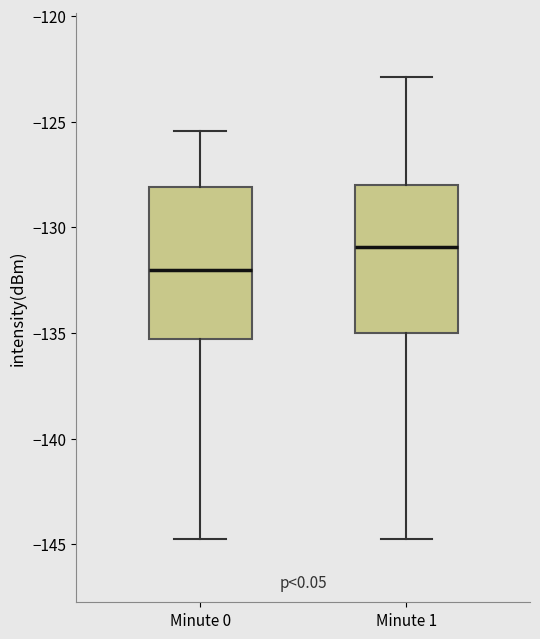

Reading left to right, transcribe this box plot: for each box, give where its median line is, the range the box spans, and where its two whiskers end, as read against the y-axis. The values are not printed on the chart, so give them approximately, as read against the axis.

Minute 0: median -132.0, box -135.5 to -128.0, whiskers -144.5 to -125.5
Minute 1: median -131.0, box -135.0 to -128.0, whiskers -144.5 to -123.0